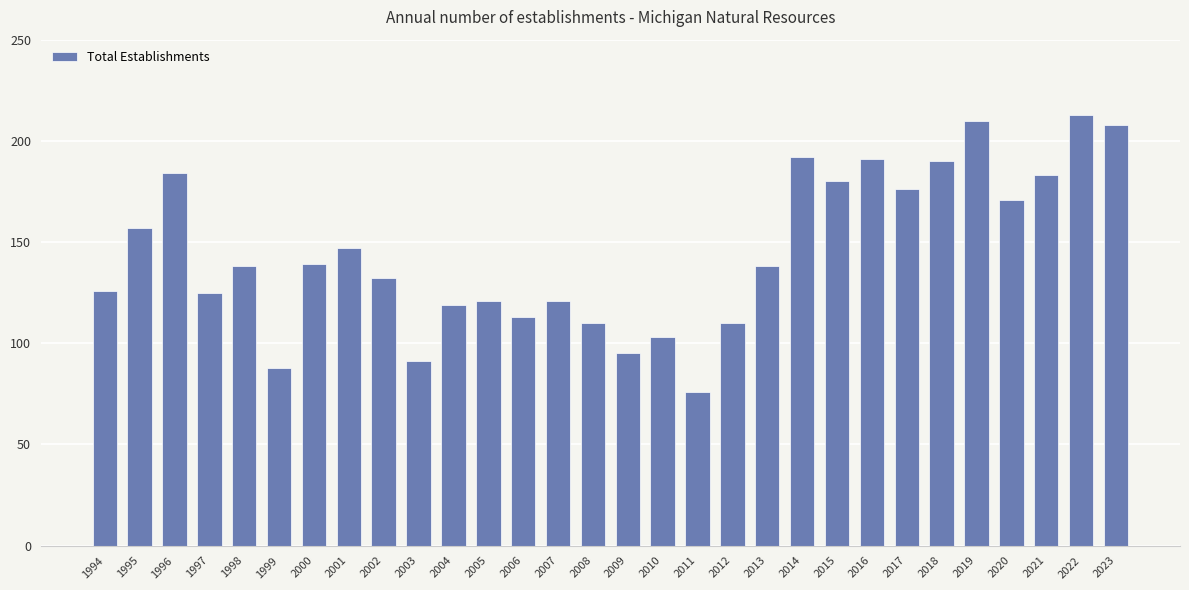

What is the approximate value at 1994, to the nearest 50?

150